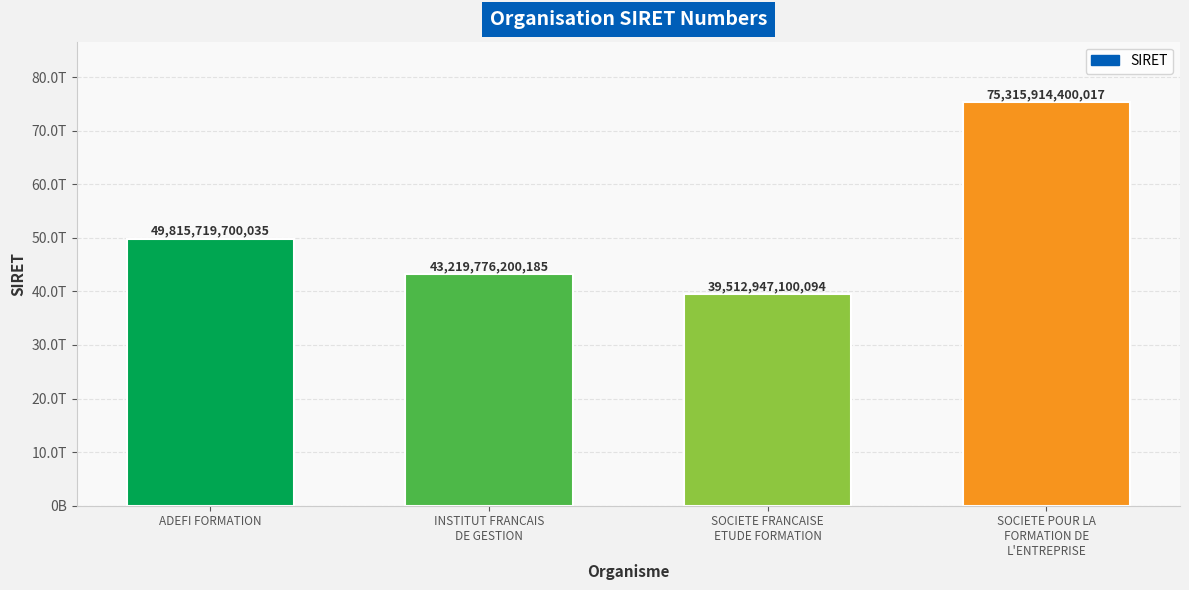

Reading left to right, list all the values displayed in this chart.

ADEFI FORMATION=49815719700035	INSTITUT FRANCAIS
DE GESTION=43219776200185	SOCIETE FRANCAISE
ETUDE FORMATION=39512947100094	SOCIETE POUR LA
FORMATION DE
L'ENTREPRISE=75315914400017